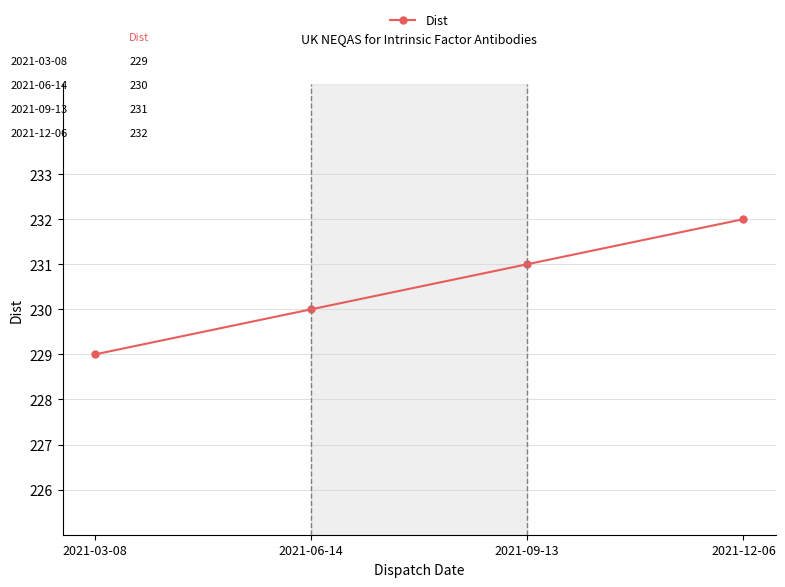

List the labels in order of value, smallest first.

2021-03-08, 2021-06-14, 2021-09-13, 2021-12-06